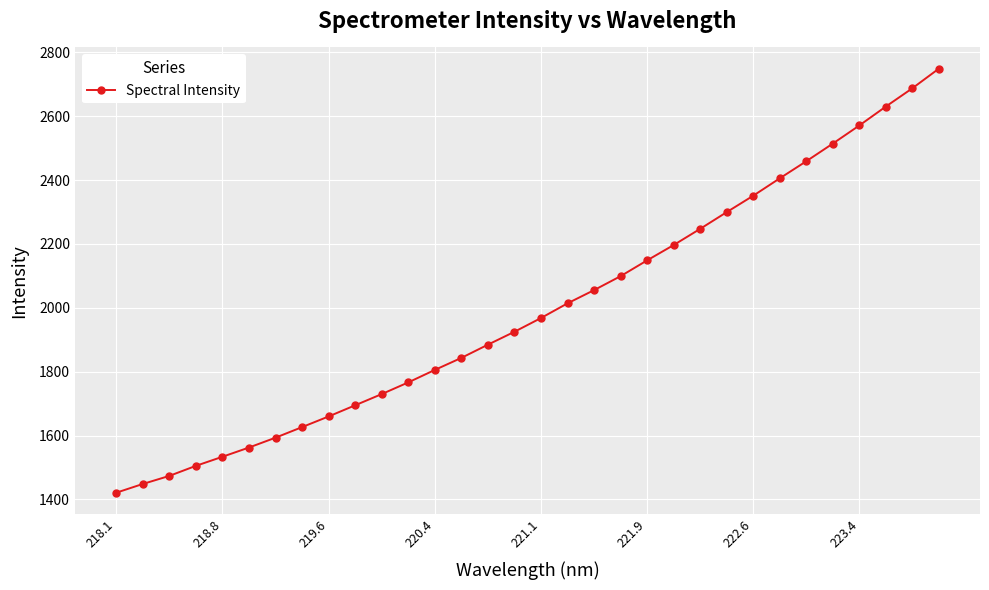

What is the sum of all values?

63868.3